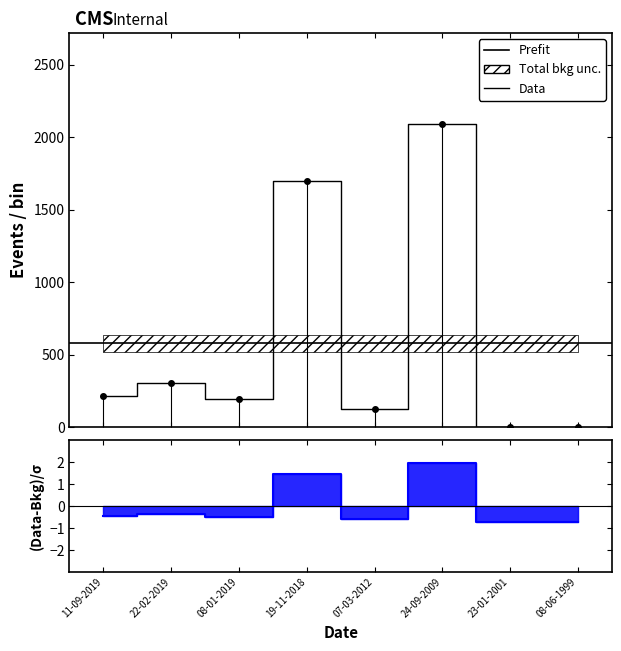

Does the chart have visible grid lines?

No